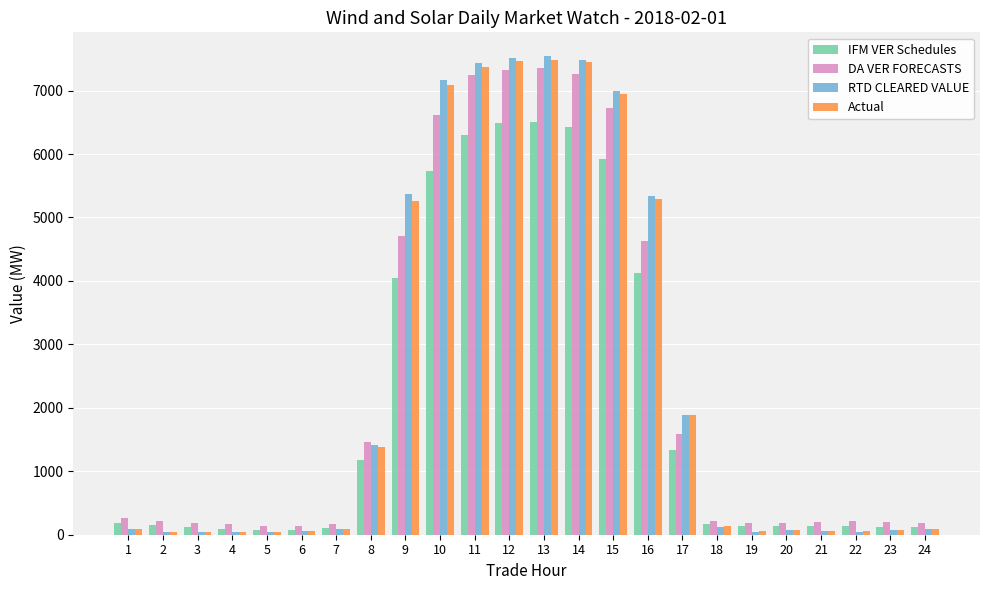

What is the sum of all RTD CLEARED VALUE values?

59074.5